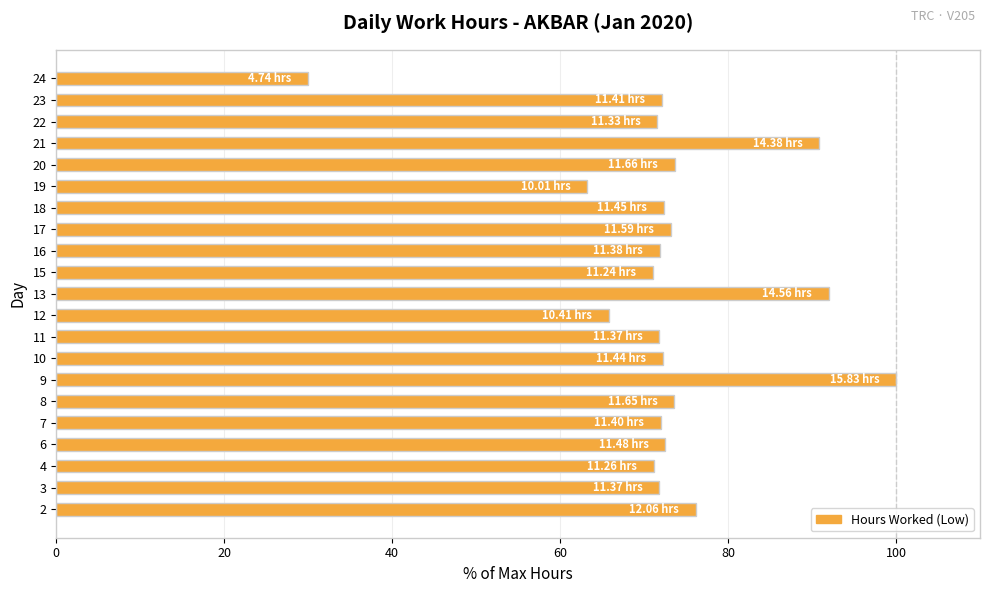

What is the smallest value displayed?

29.9